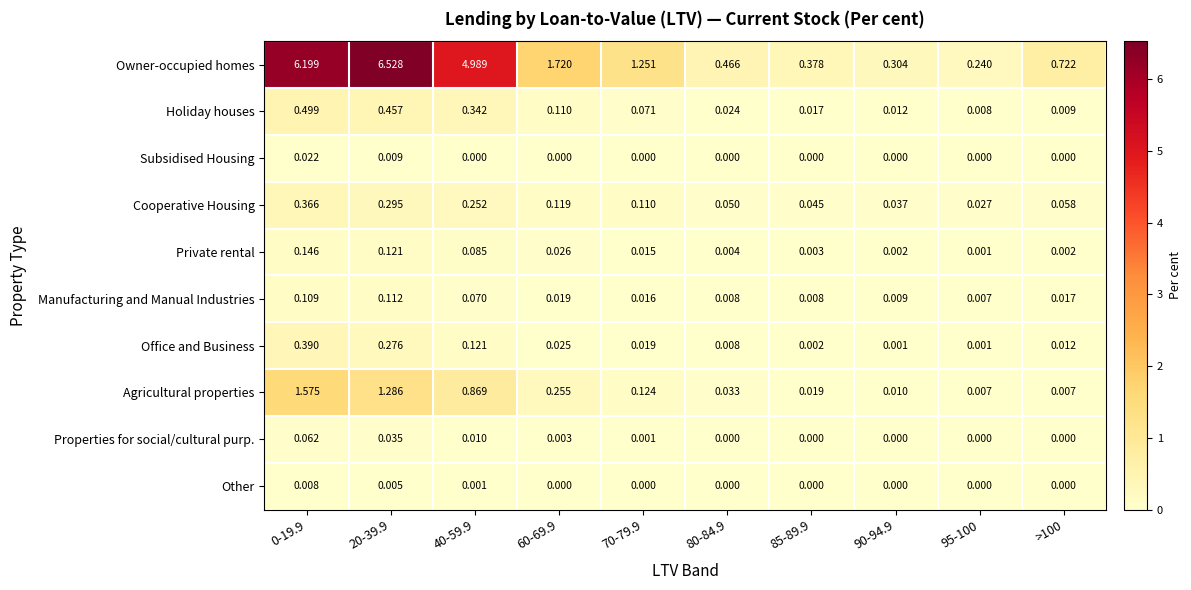

Which series has the largest total across all categories?

Owner-occupied homes